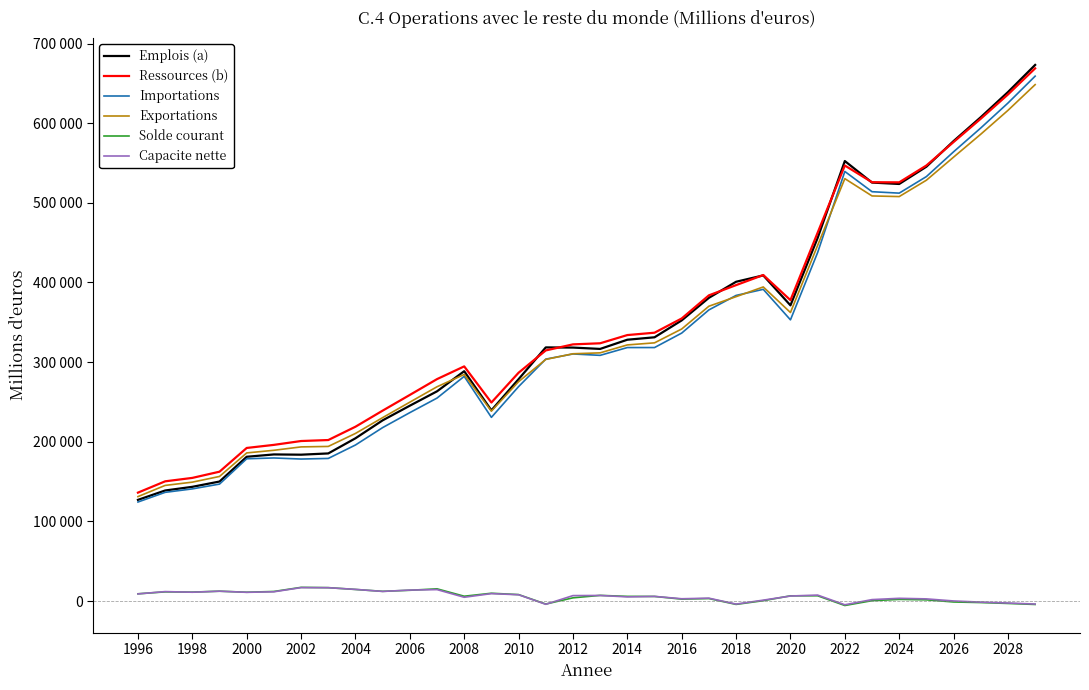

Does the chart display data point markers on the line(s)?

No